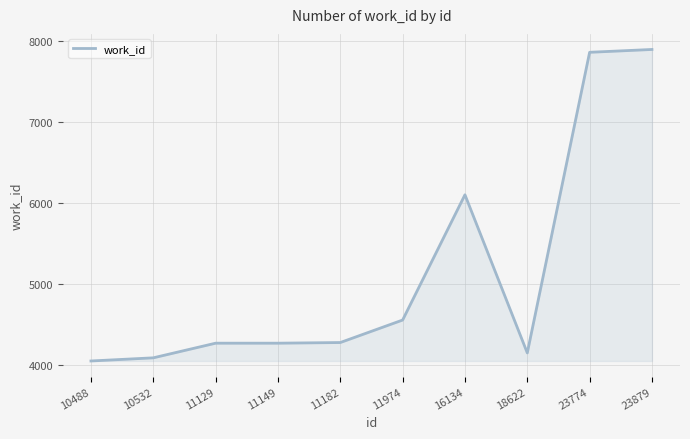

True or false: the data shows 4269 at 11129.

True